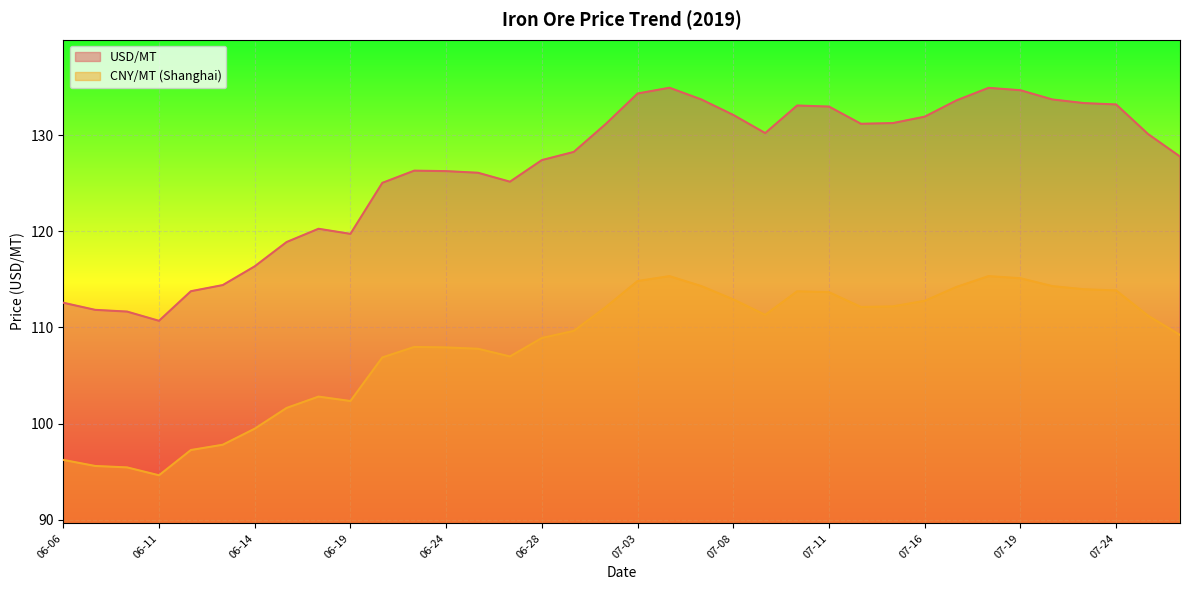

At which label does USD/MT first exceed 130?

07-02